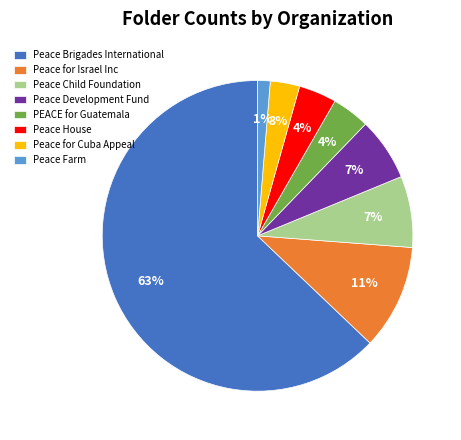

How many slices are in this pie chart?

8